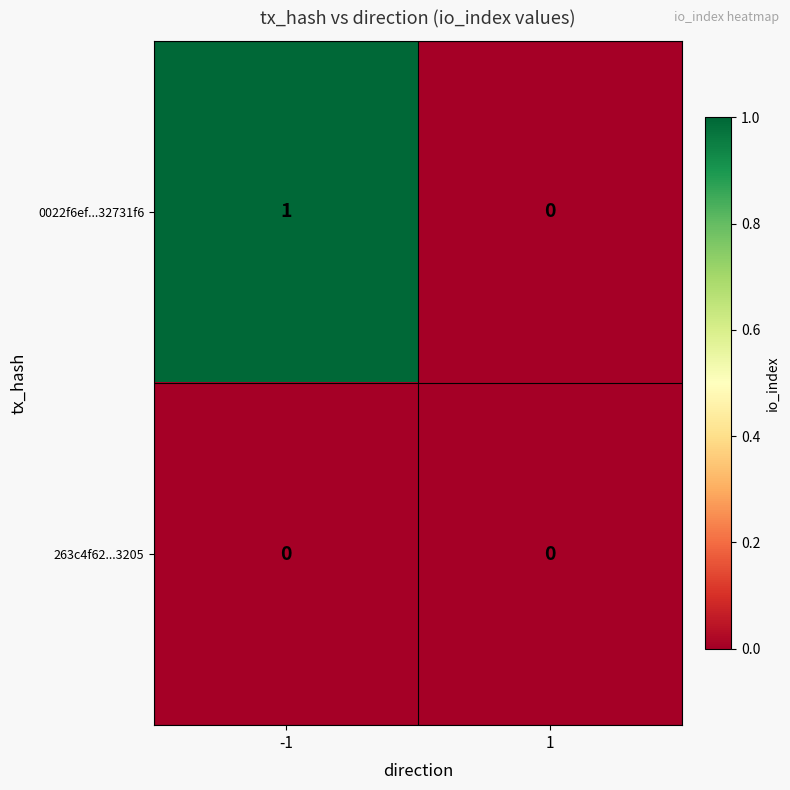

Which series has the largest total across all categories?

0022f6ef...32731f6